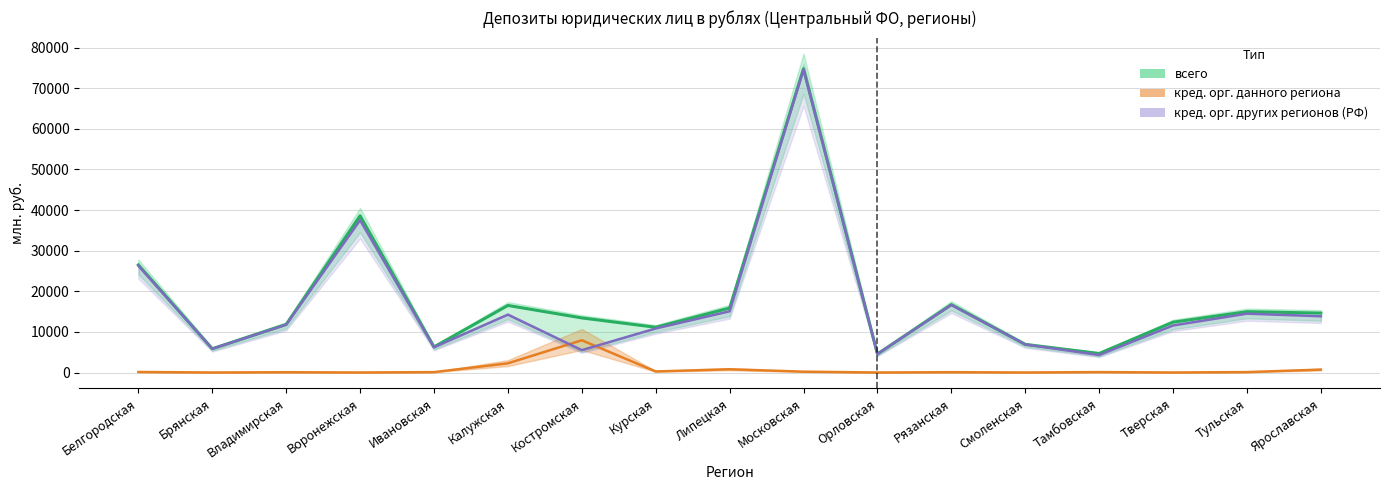

Between Ивановская and Ярославская, which is larger?

Ярославская